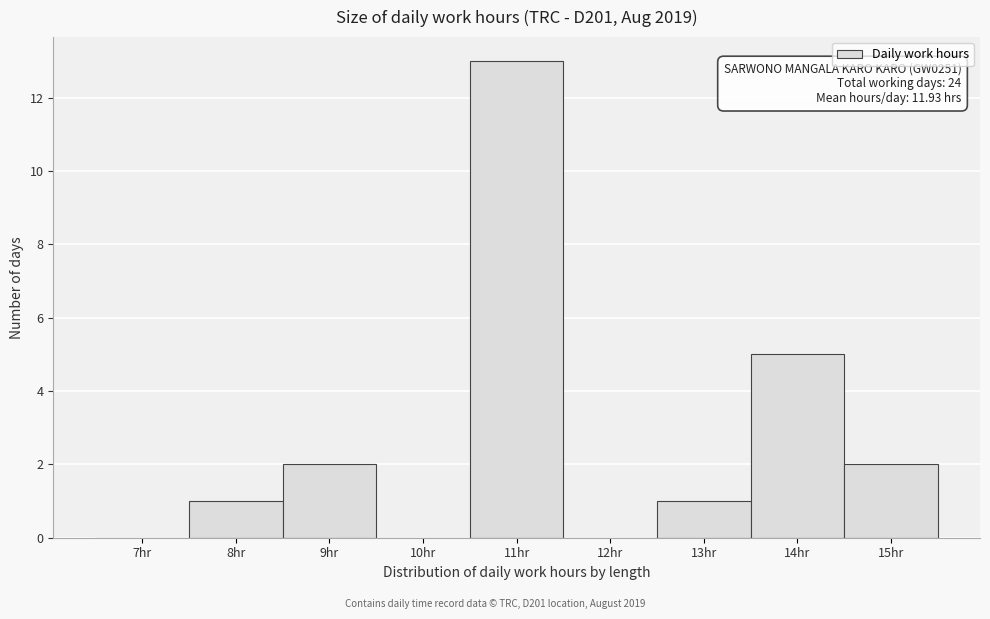

Reading left to right, extract all data points from this chart.

7hr=0	8hr=1	9hr=2	10hr=0	11hr=13	12hr=0	13hr=1	14hr=5	15hr=2